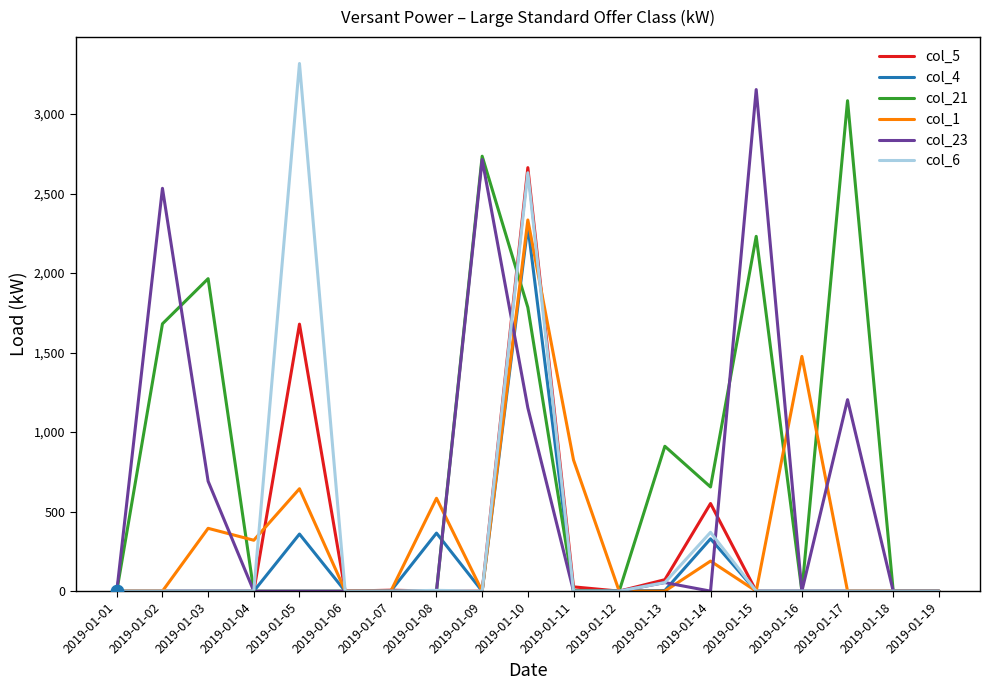

Is the value of col_23 at 2019-01-11 greater than the value of col_1 at 2019-01-16?

No